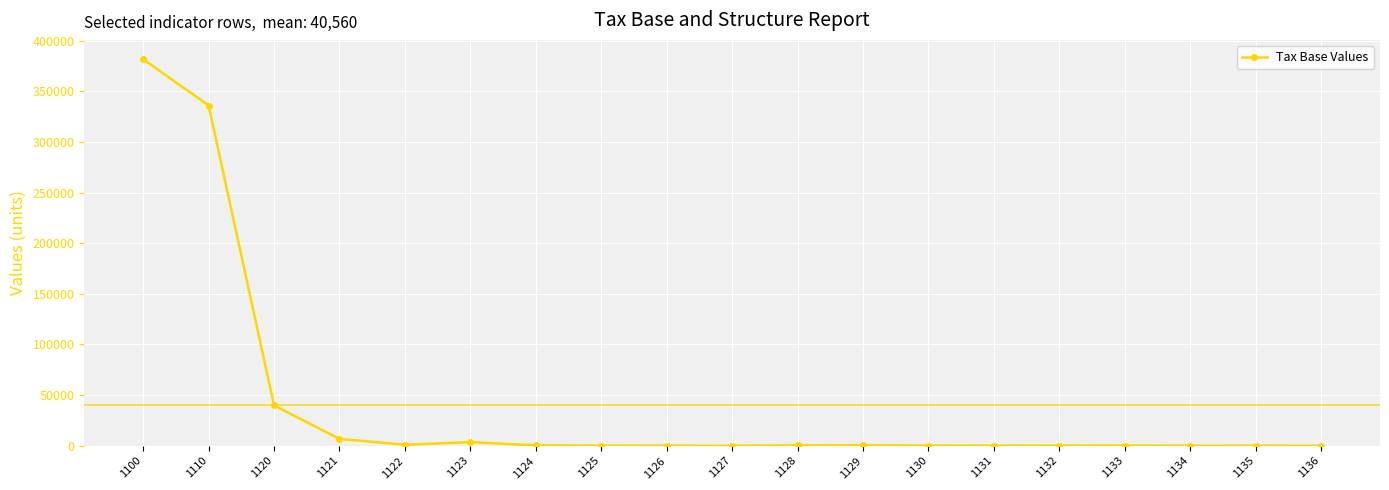

What is the difference between the second highest and minimum values?

336125